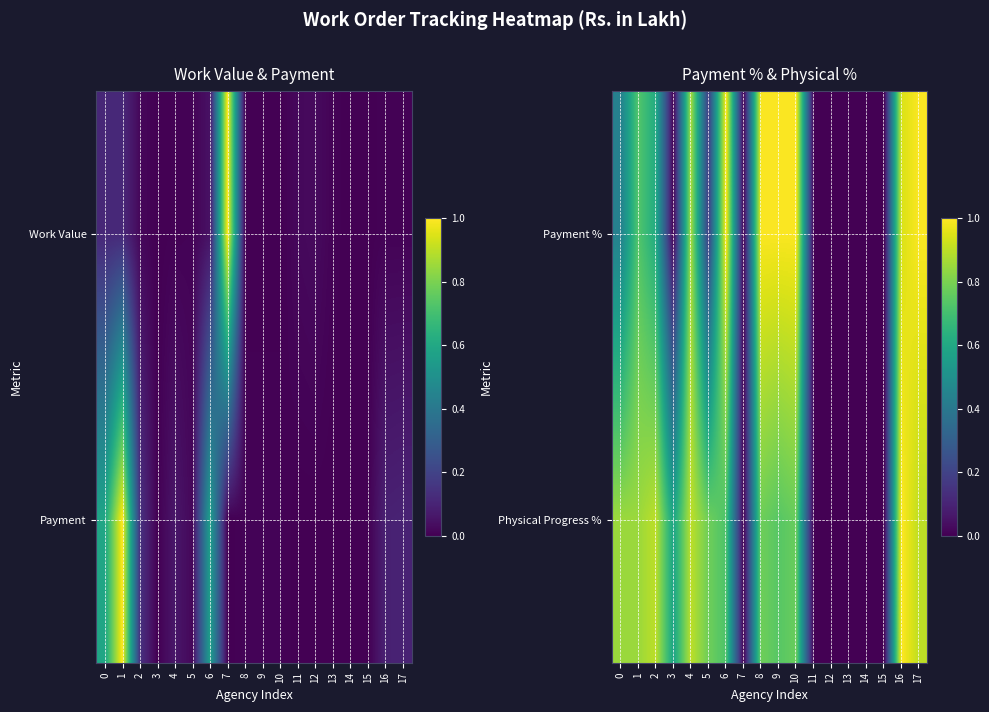

Between 2 and 7, which is larger?

2